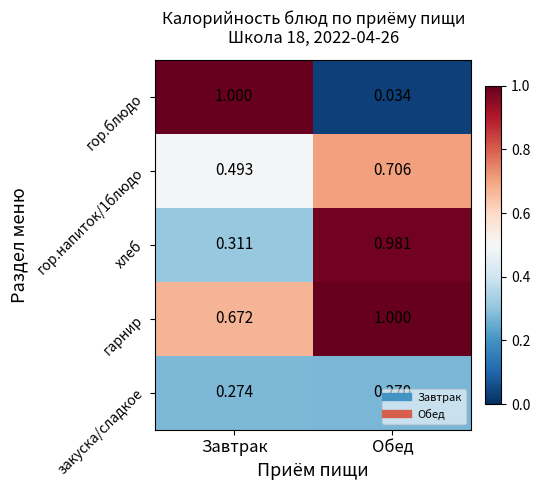

Which category has the lowest value across all series?

Обед